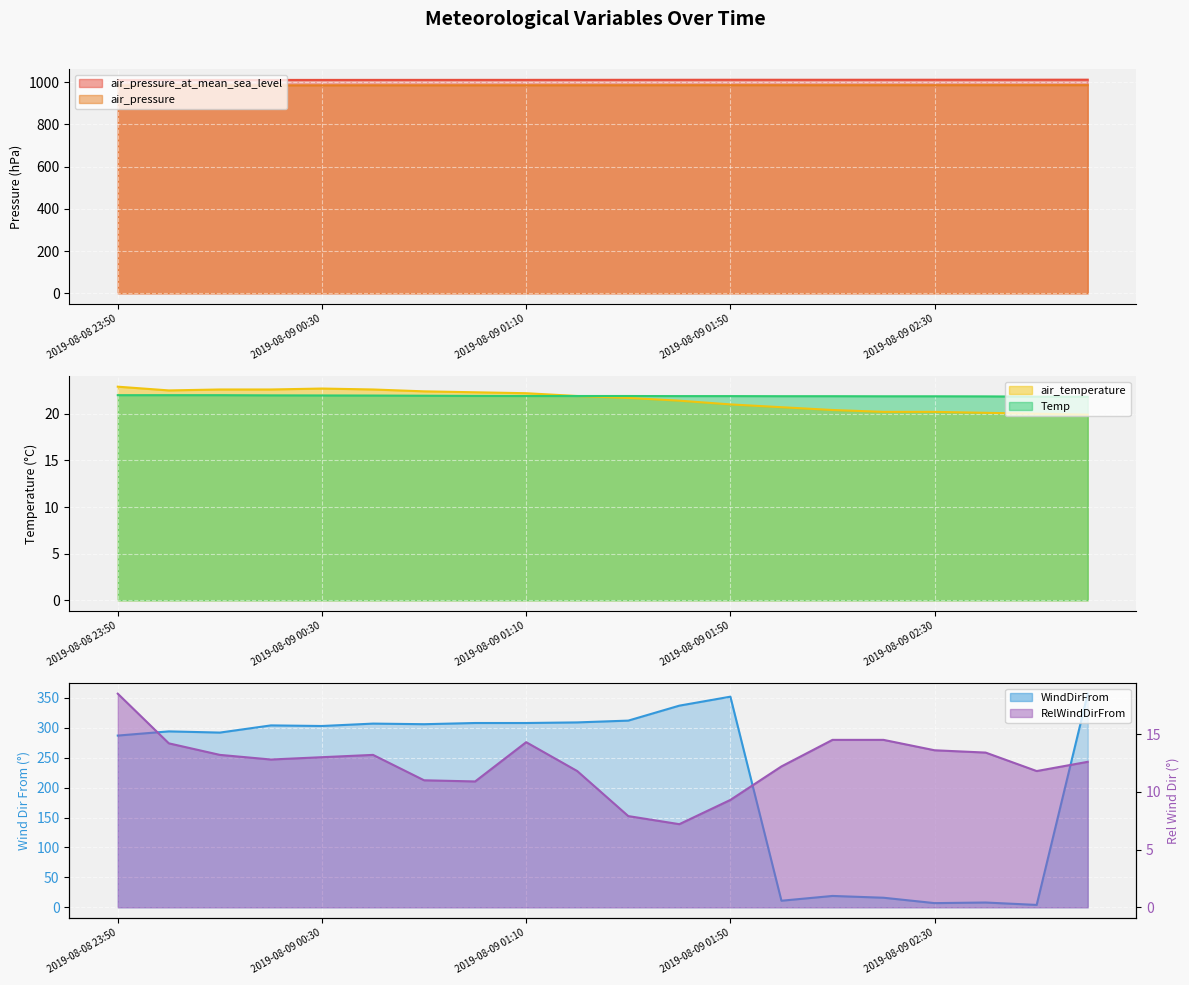

Where does the RelWindDirFrom series first go above 13?

2019-08-08 23:50